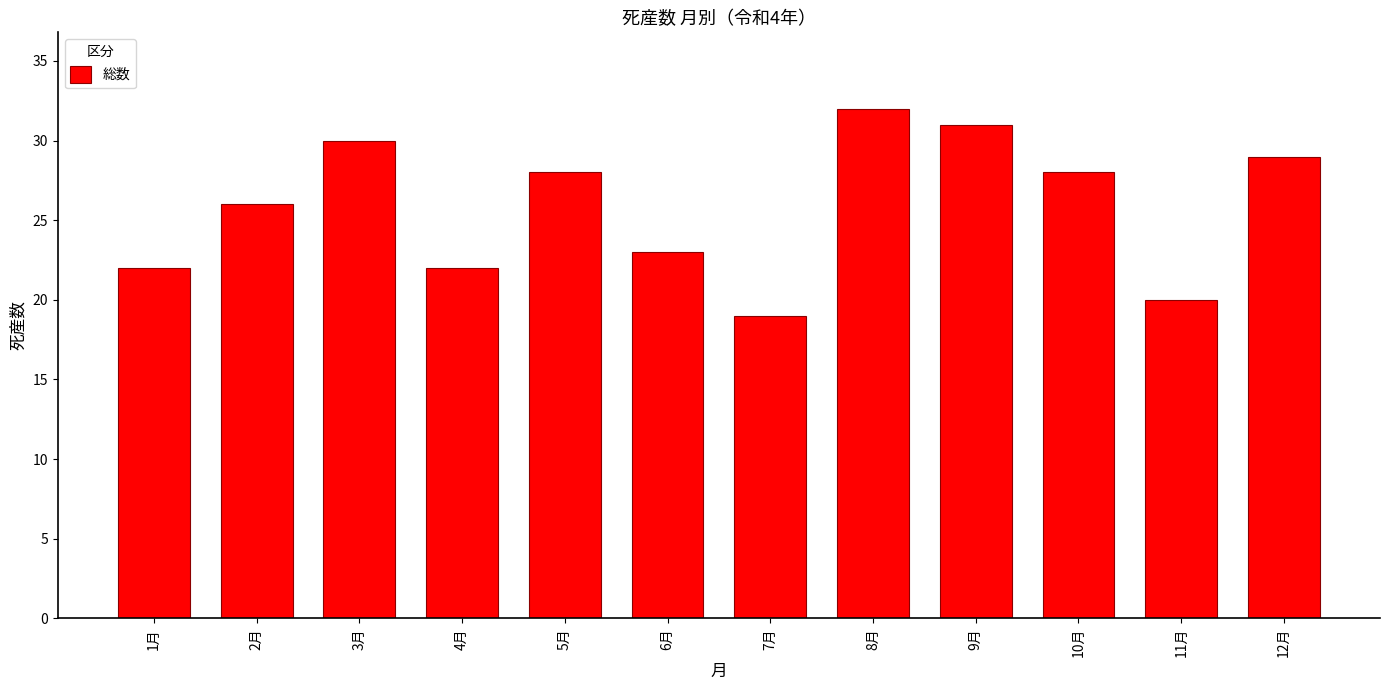

Reading left to right, list all the values displayed in this chart.

1月=22	2月=26	3月=30	4月=22	5月=28	6月=23	7月=19	8月=32	9月=31	10月=28	11月=20	12月=29